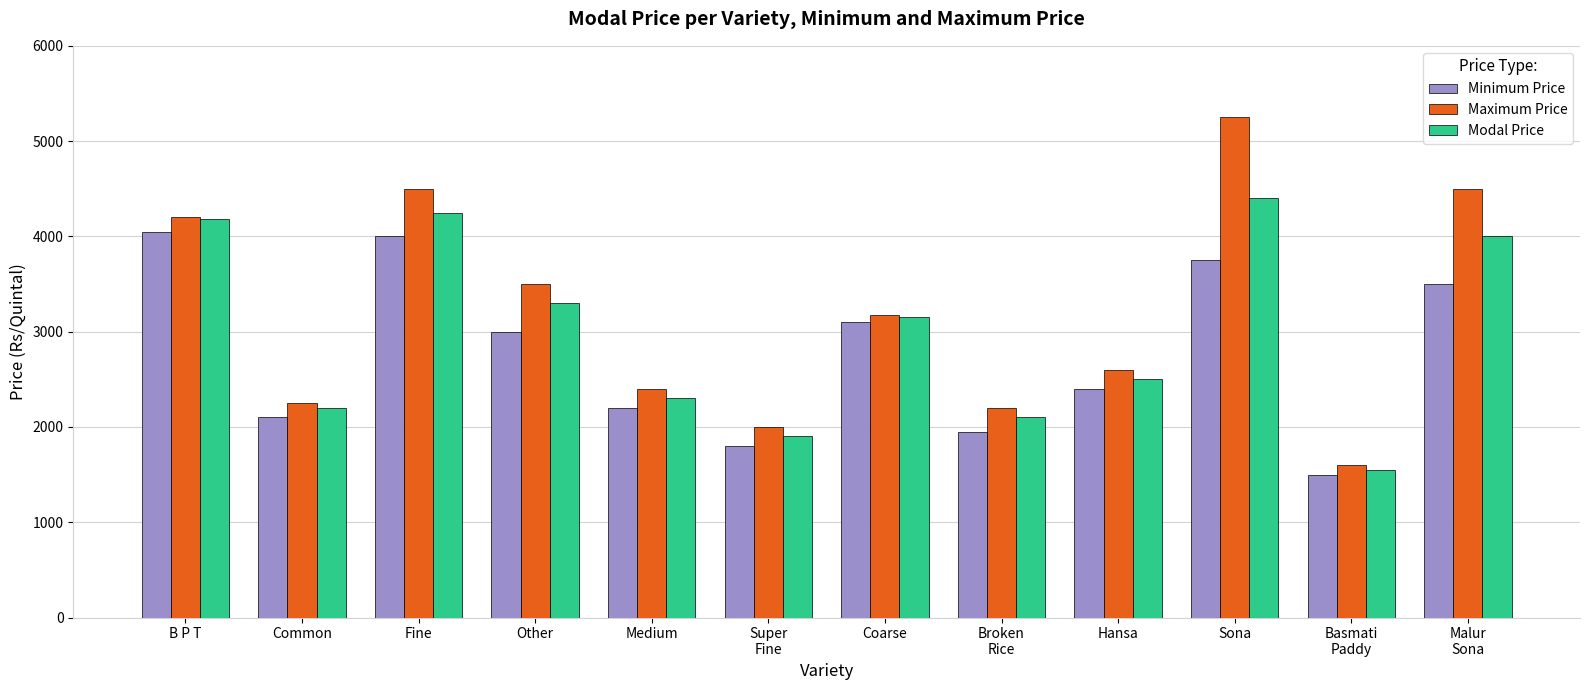

How many series are shown in this chart?

3